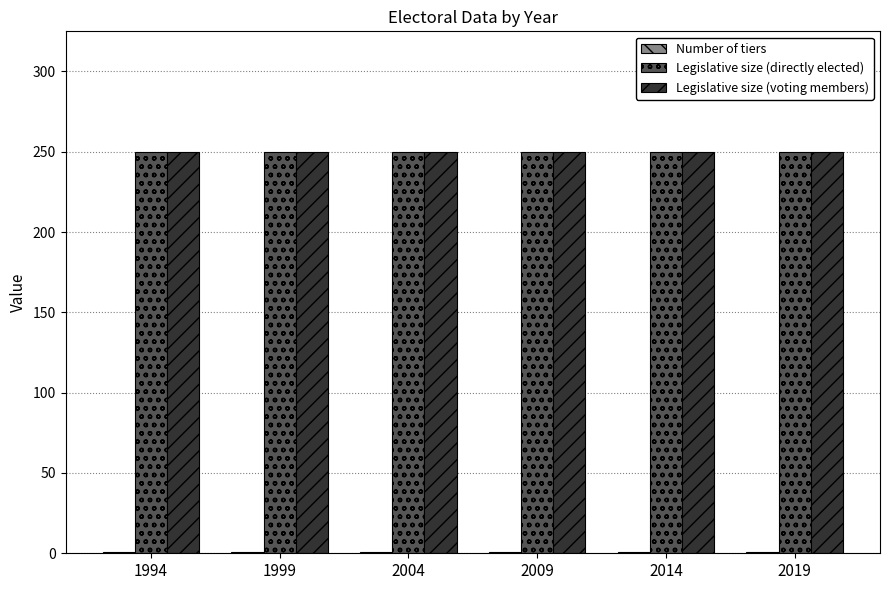

How many bars are there in each group?

3